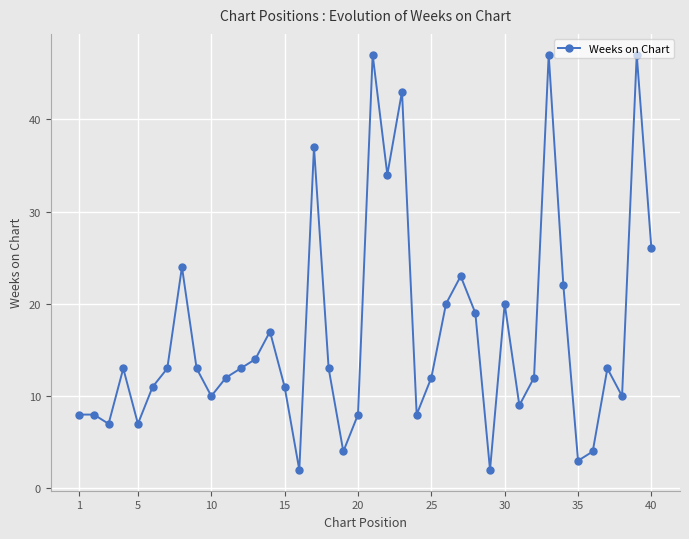

What is the value of the 18th point from the left?

13